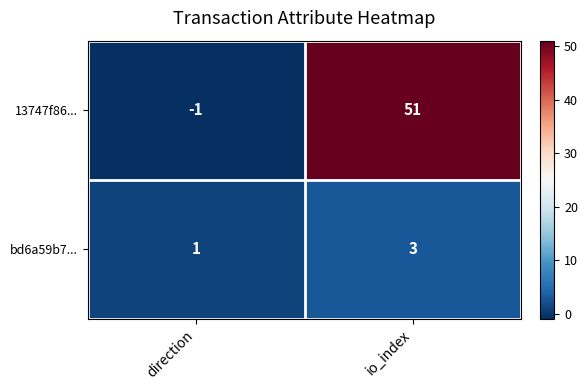

What is the difference between the maximum and minimum values in the 13747f86... series?

52